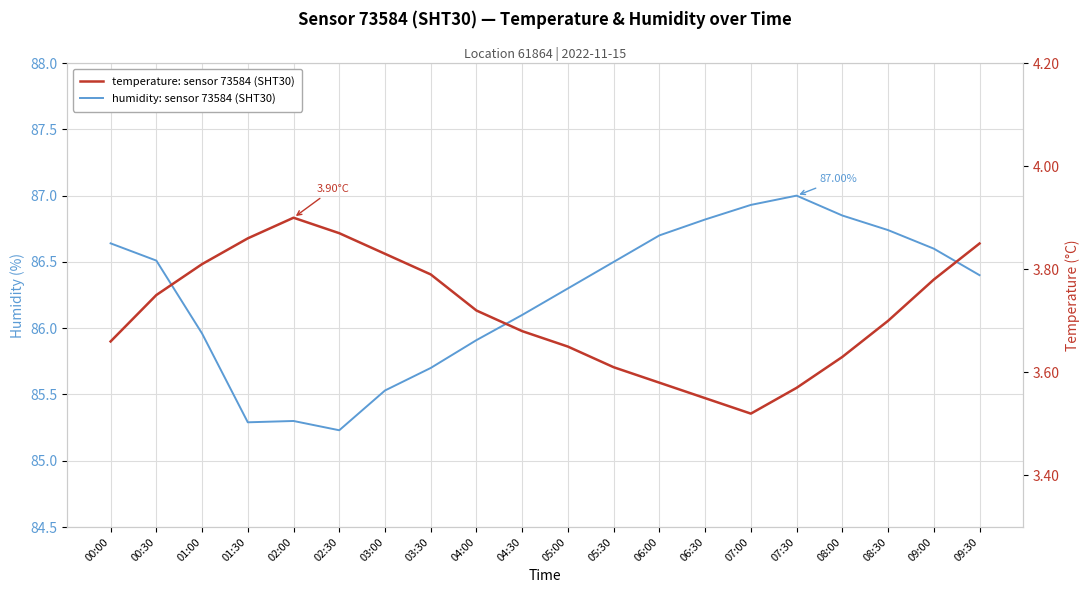

Which series changed the most between 07:00 and 07:30?

humidity: sensor 73584 (SHT30)